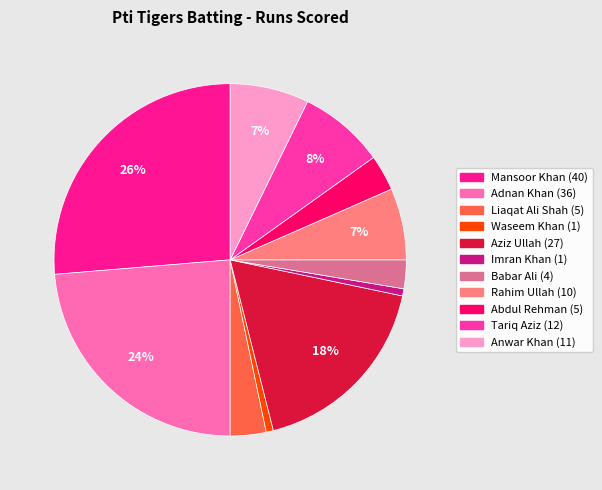

What portion of the pie excludes Rahim Ullah?

93.4%